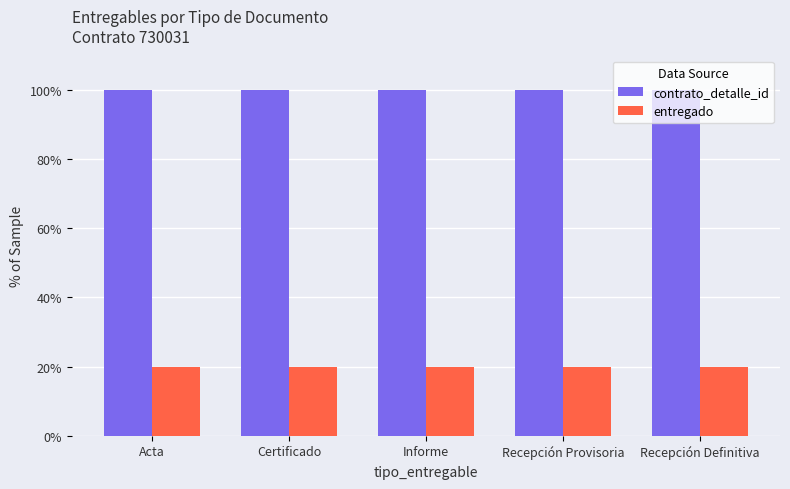

What is the label of the 3rd bar from the left?

Informe